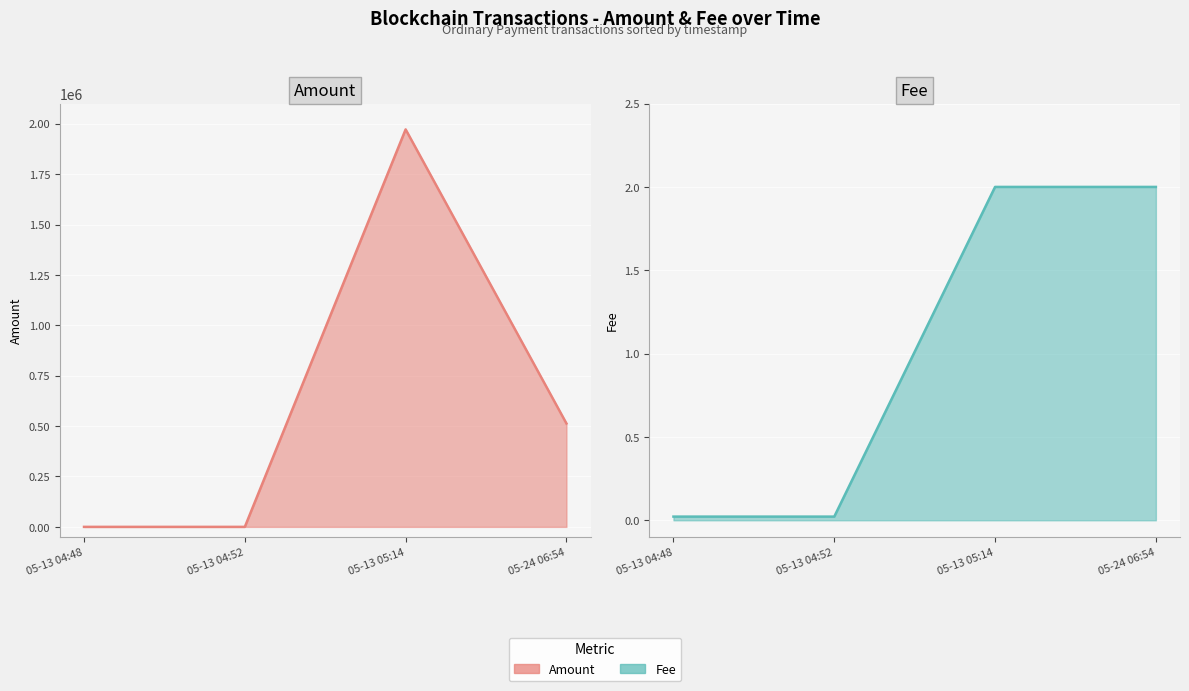

True or false: Fee and Amount intersect in this chart.

True